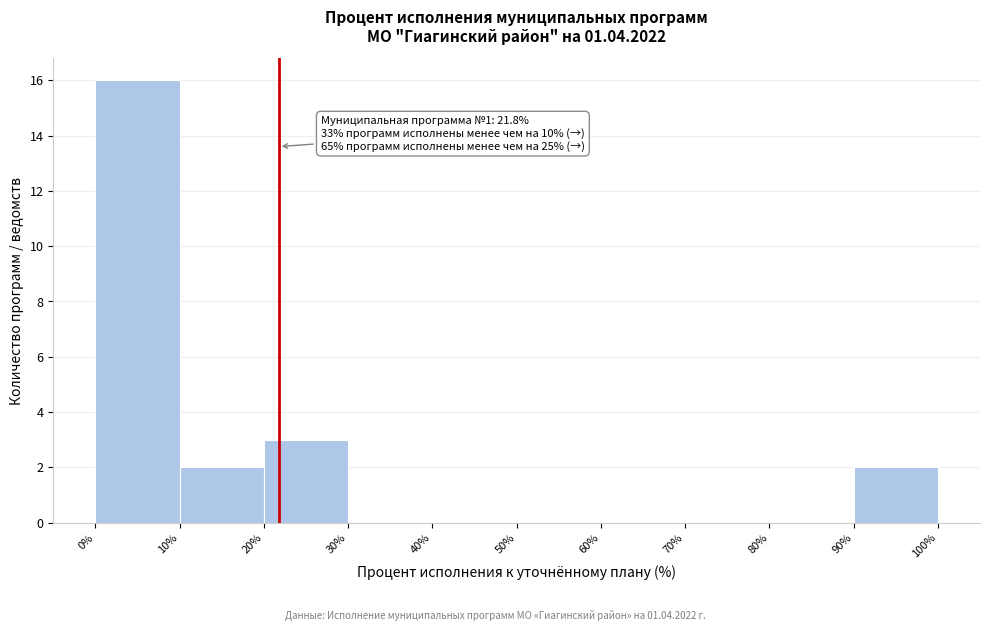

Which range on the x-axis has the tallest bar?

0% to 10%